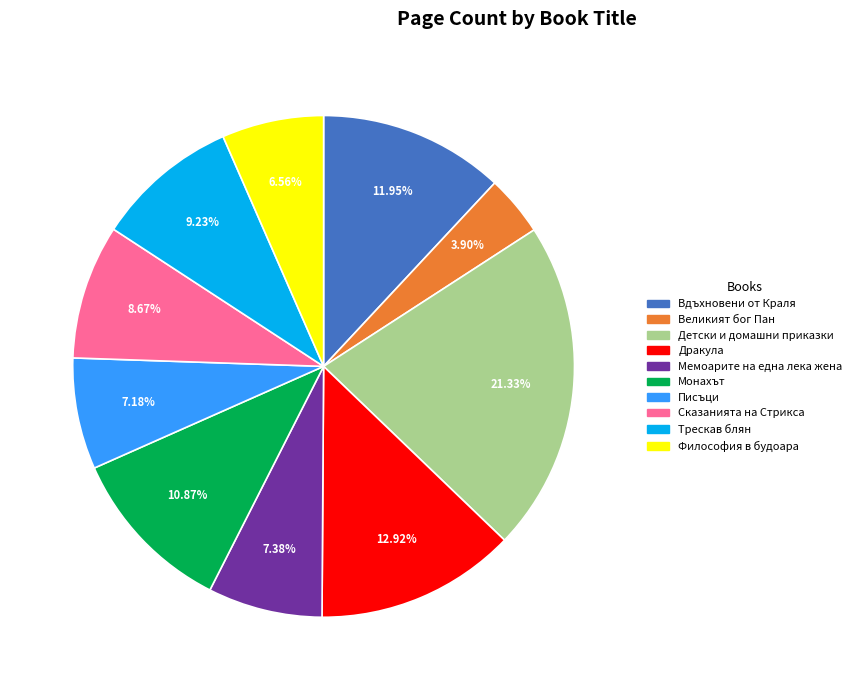

To the nearest percent, what is the difference between the largest and smallest slice percentages?

17%